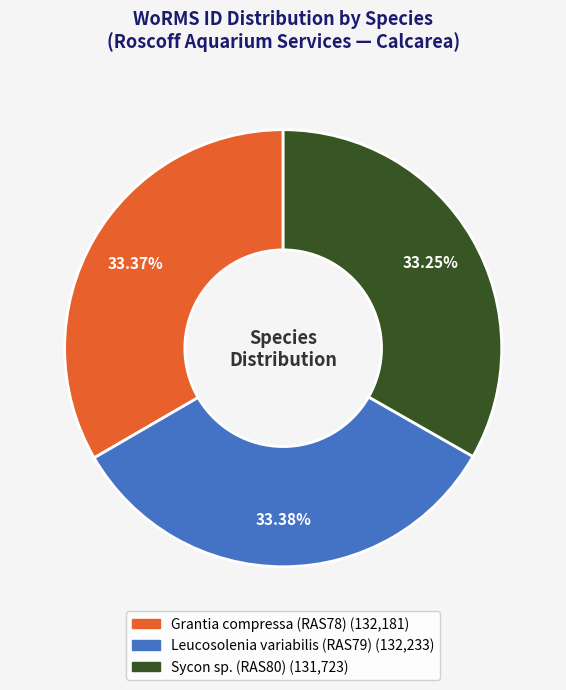

What percentage is the Sycon sp. (RAS80) slice, to the nearest percent?

33%